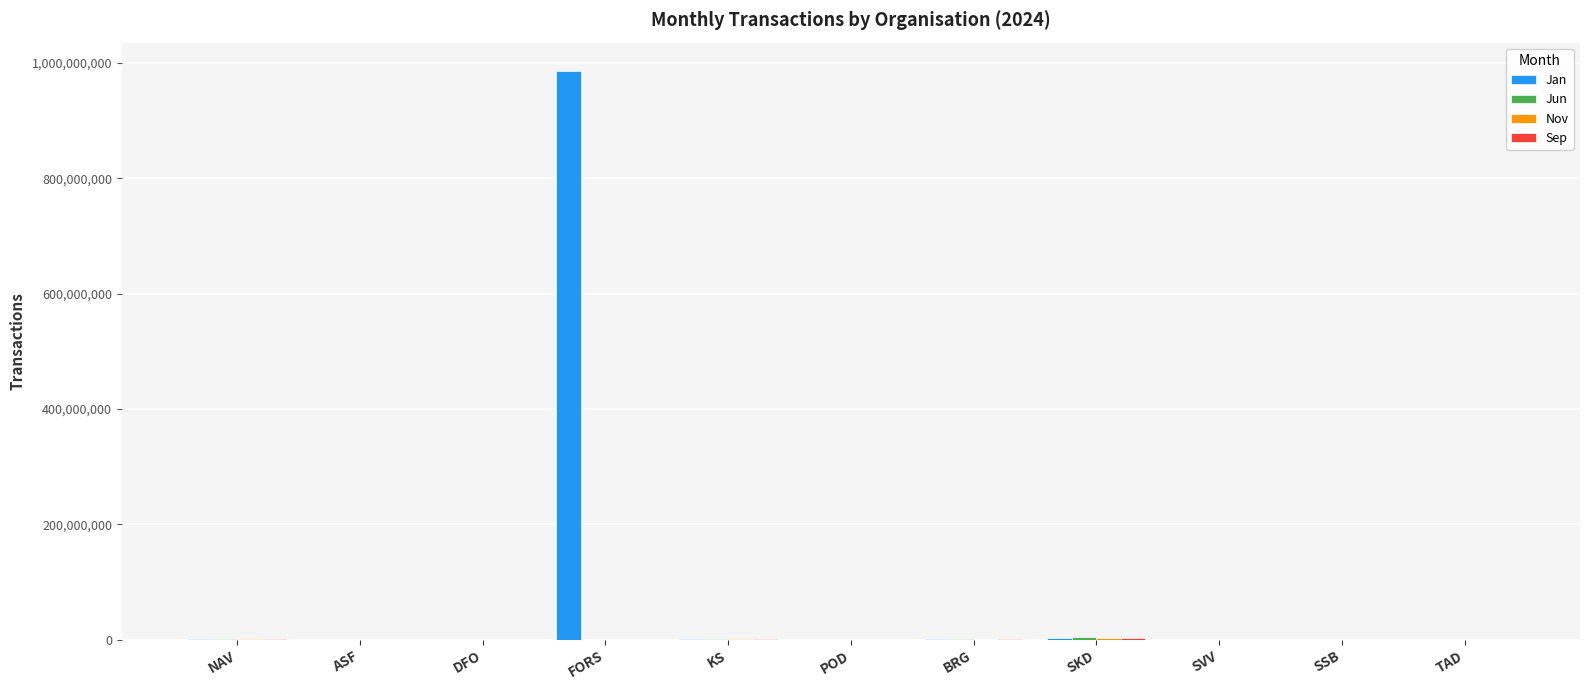

How many categories are shown in the chart?

11